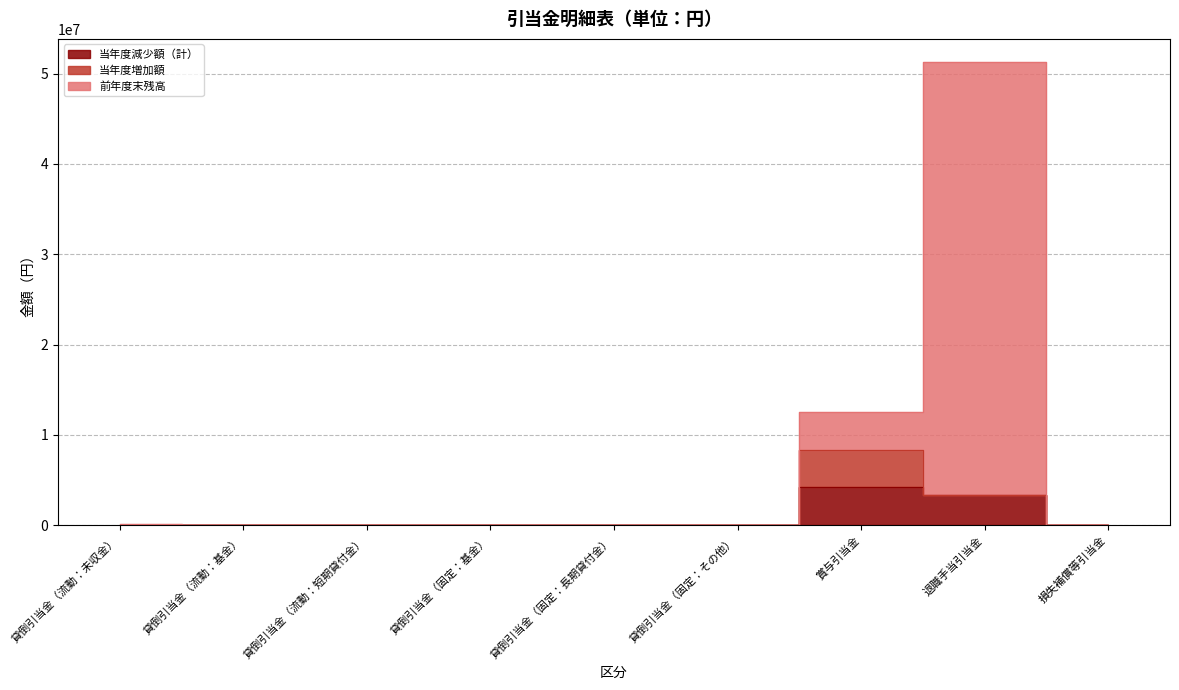

What is the label of the 4th point from the right?

貸倒引当金（固定：その他）